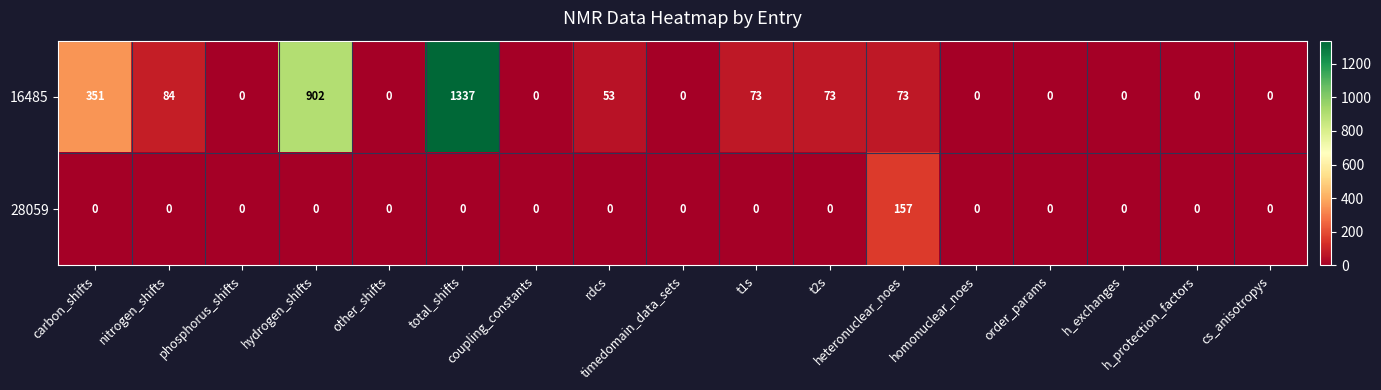

List the series in order of their overall mean, highest first.

16485, 28059